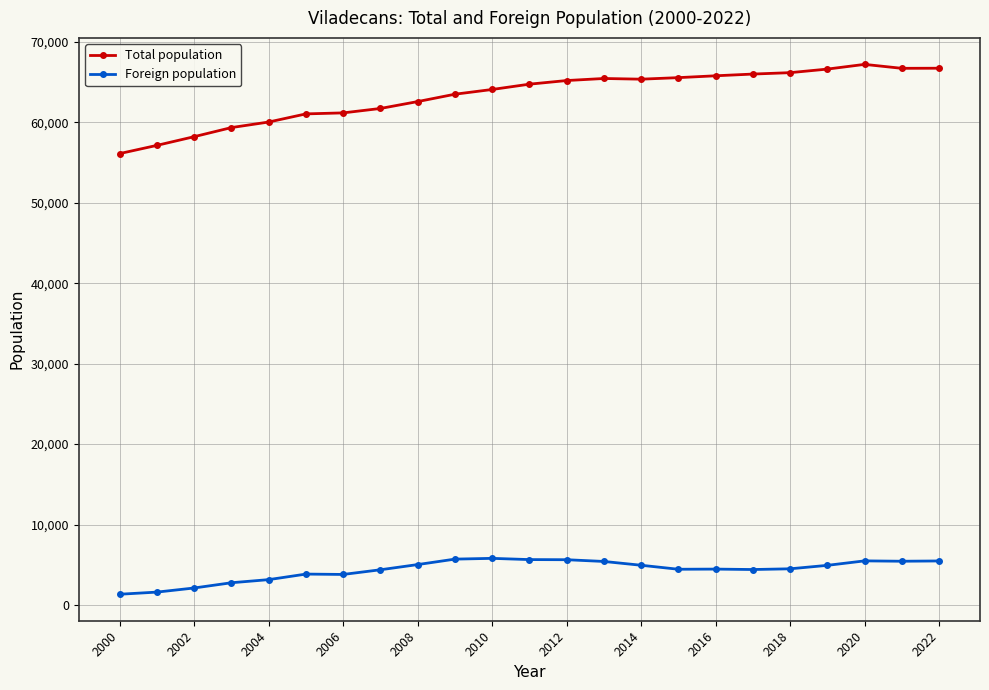

Count the number of data series in this chart.

2